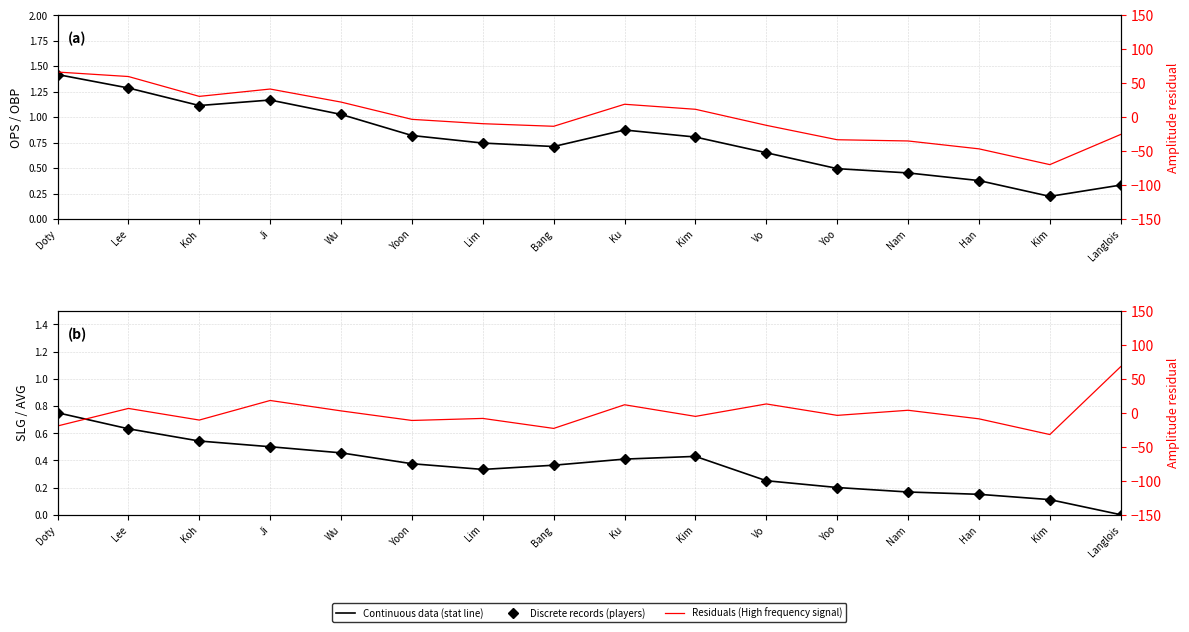

Which series changed the most between Vo and Langlois?

Residuals (OBP-AVG)